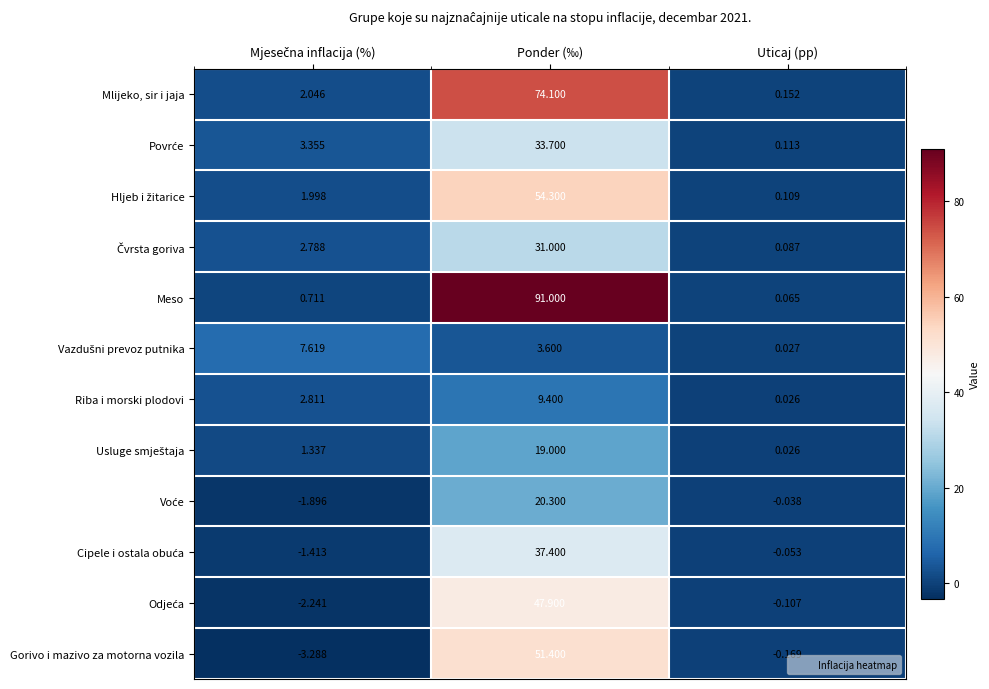

At which category is the sum across all series the highest?

Ponder (‰)